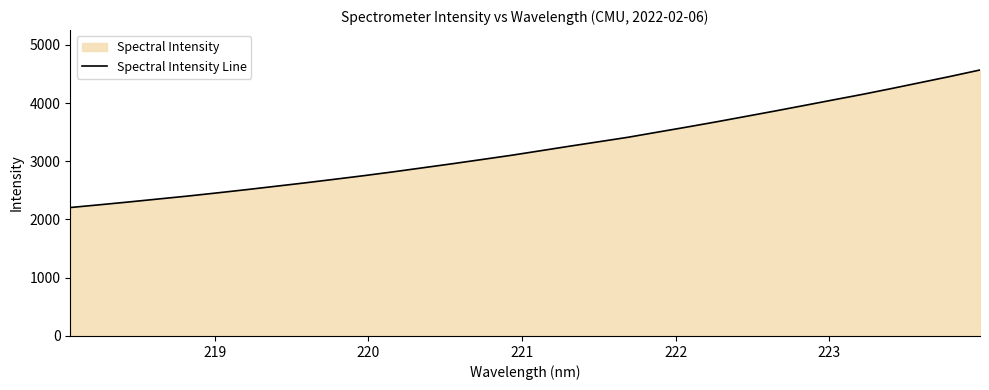

What is the minimum value shown in the chart?

2205.4